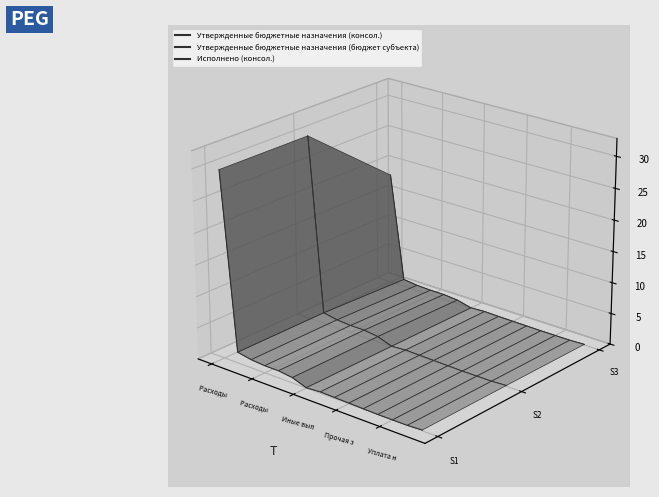

Which series has the largest range (max minus min)?

Утвержденные бюджетные назначения (консол.)